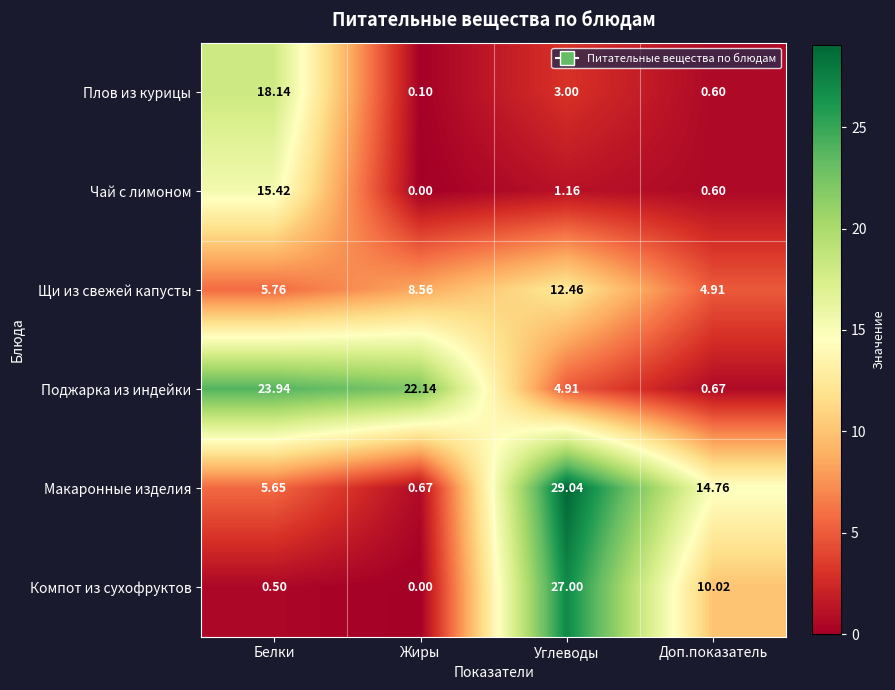

Which label corresponds to the largest value in the chart?

Углеводы